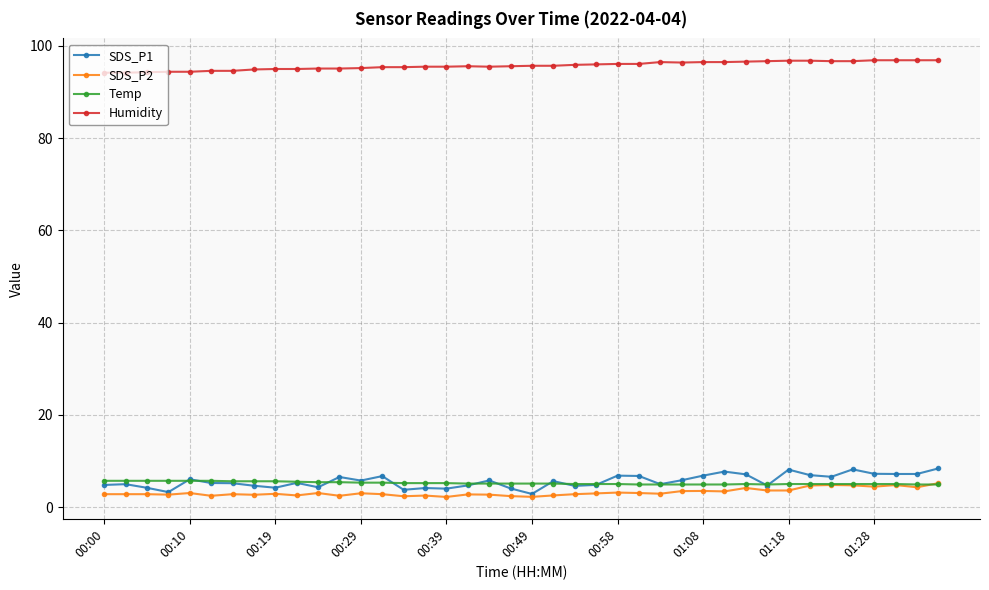

At how many categories does at least one series exceed 90?

40